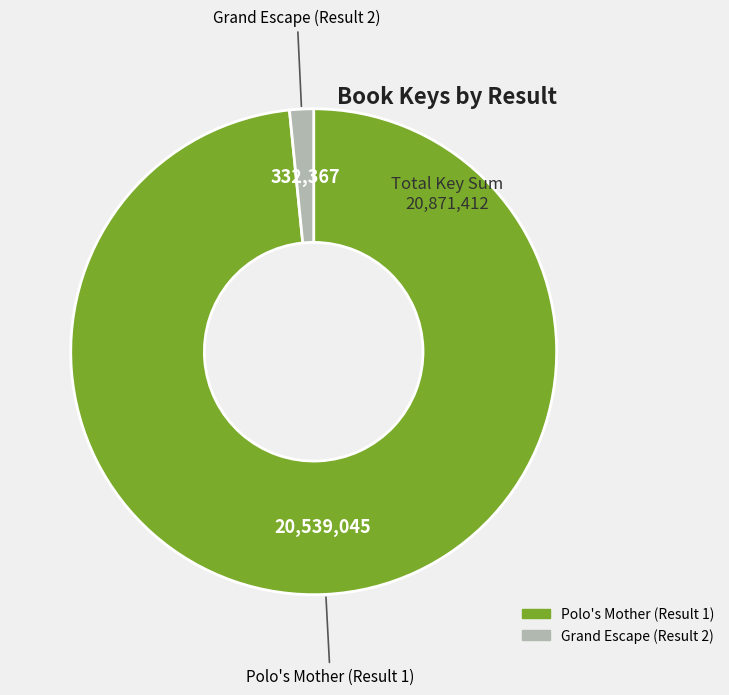

Count the number of slices in the pie.

2